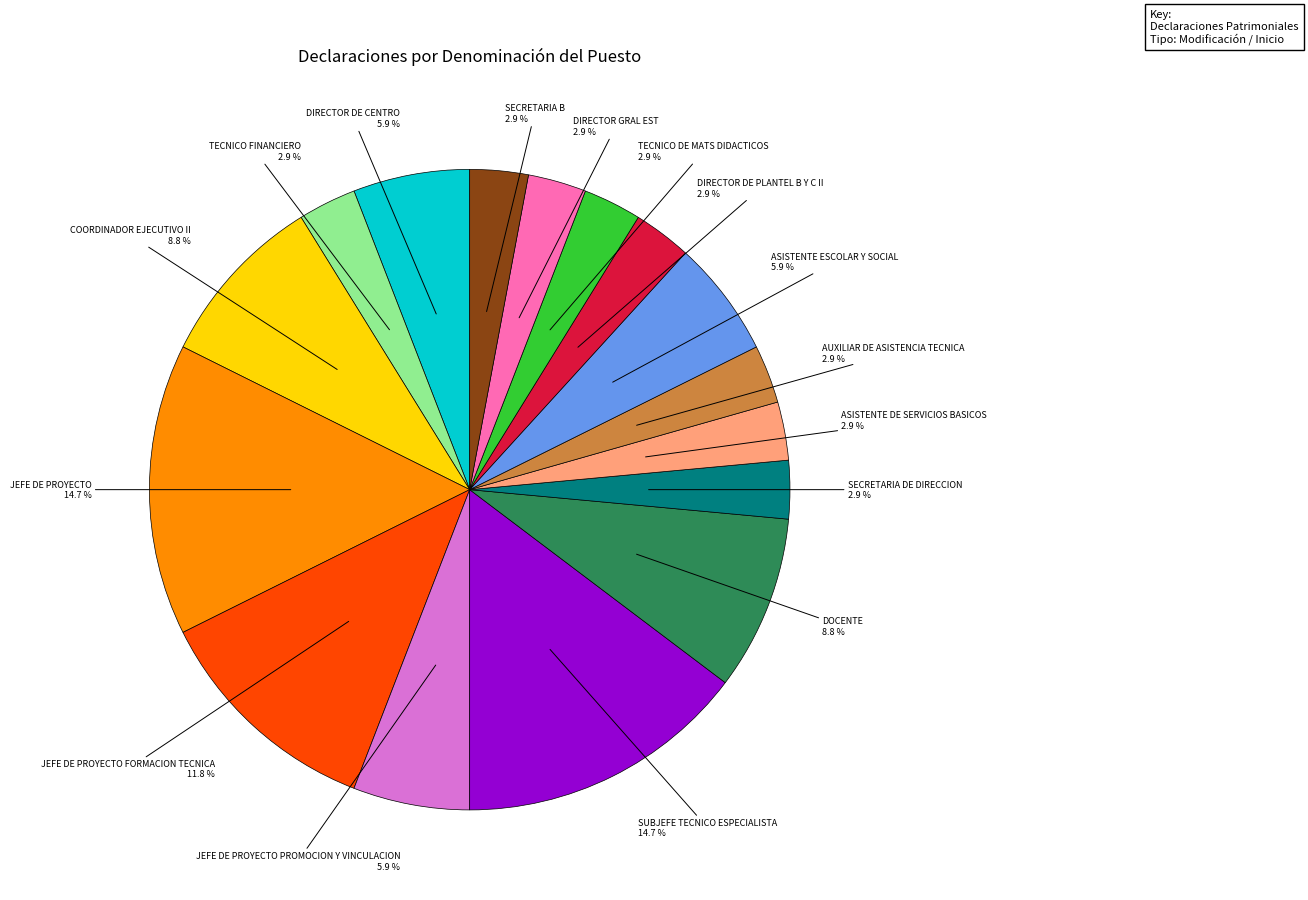

Is the sum of SUBJEFE TECNICO ESPECIALISTA and SECRETARIA DE DIRECCION greater than half?

No